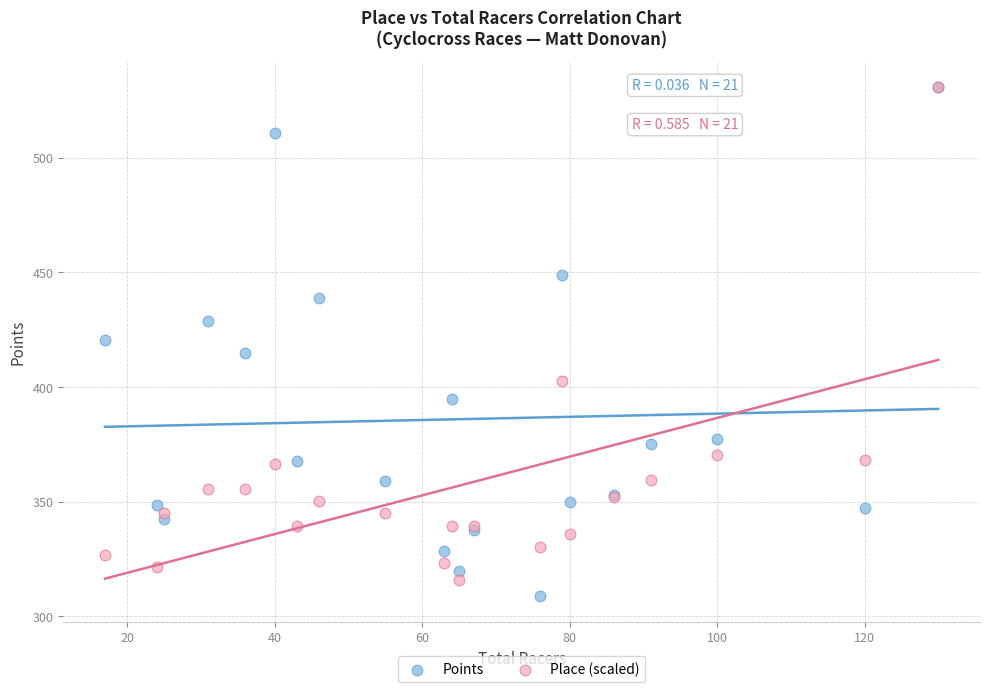

Which series has the largest Y range (max minus min)?

Points